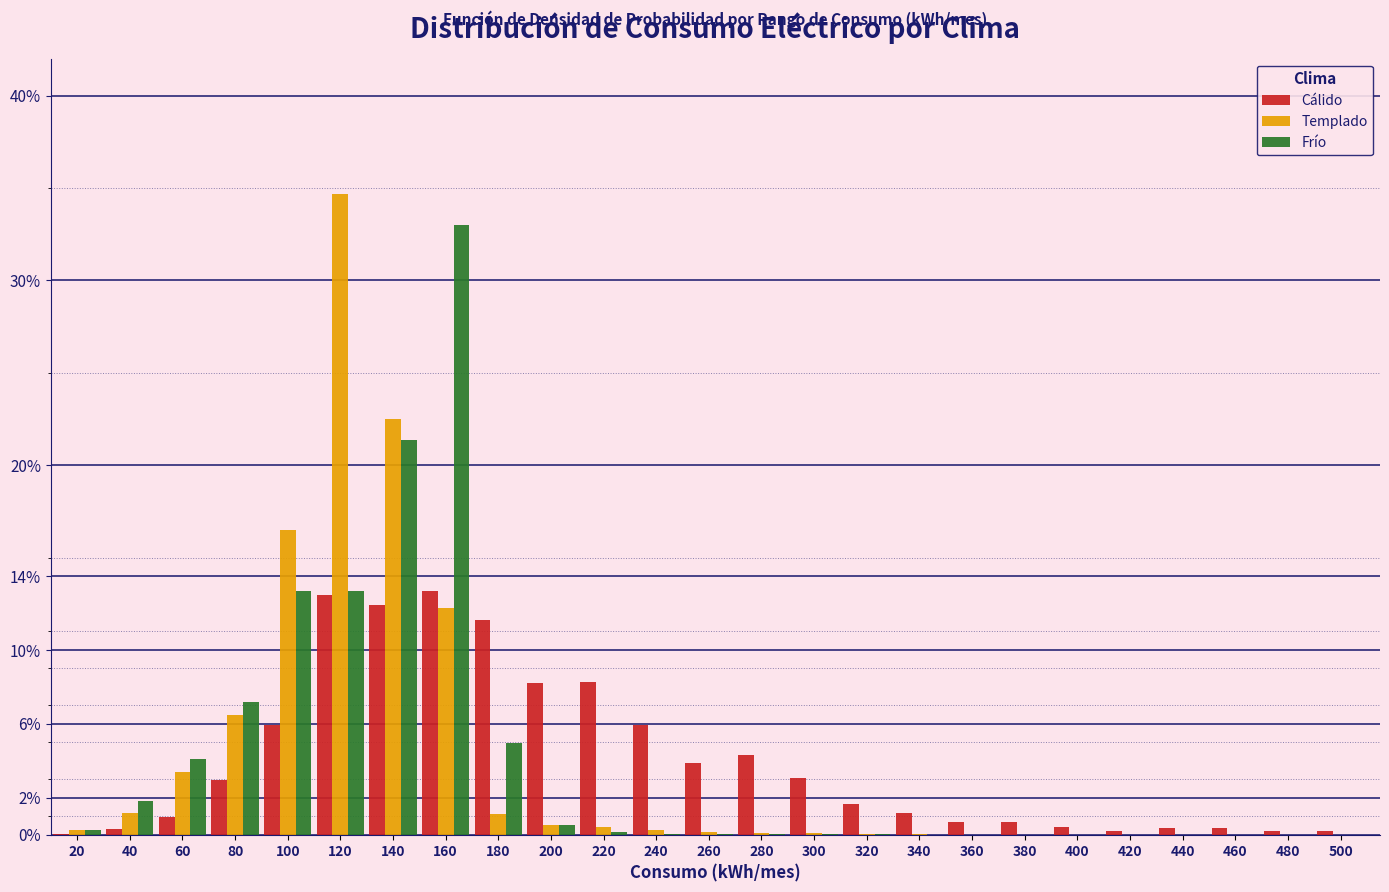

Are the bars horizontal?

No